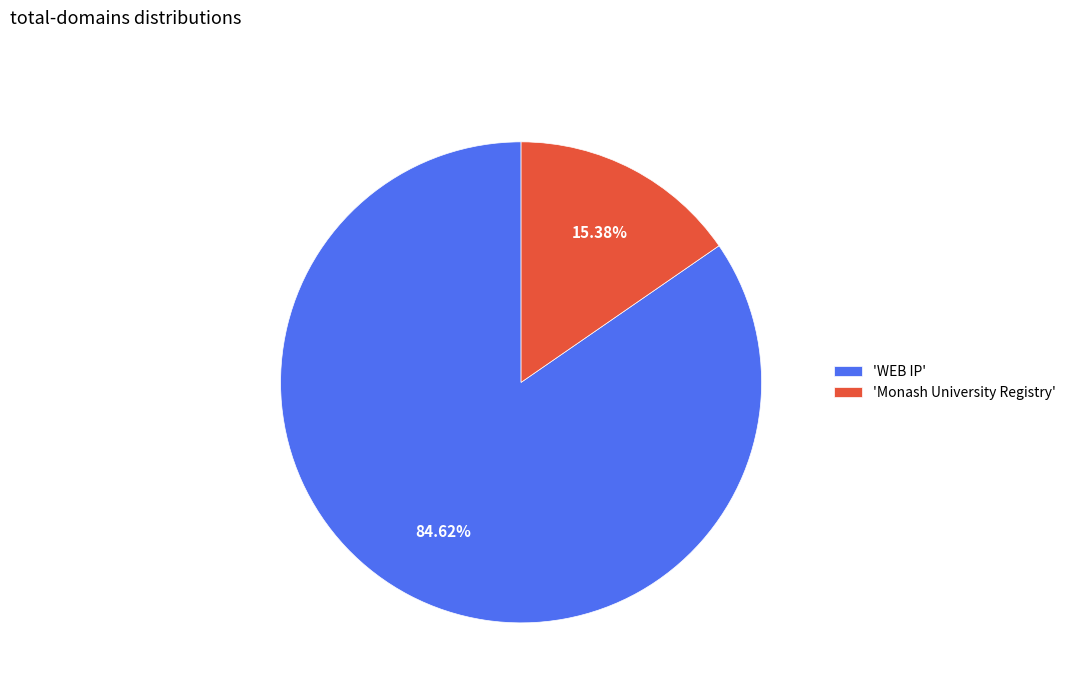

How many segments does this pie chart have?

2